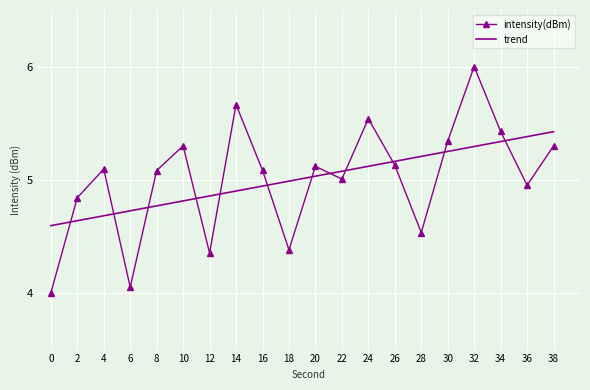

What is the difference between the intensity(dBm) values at 24 and 0?

1.5